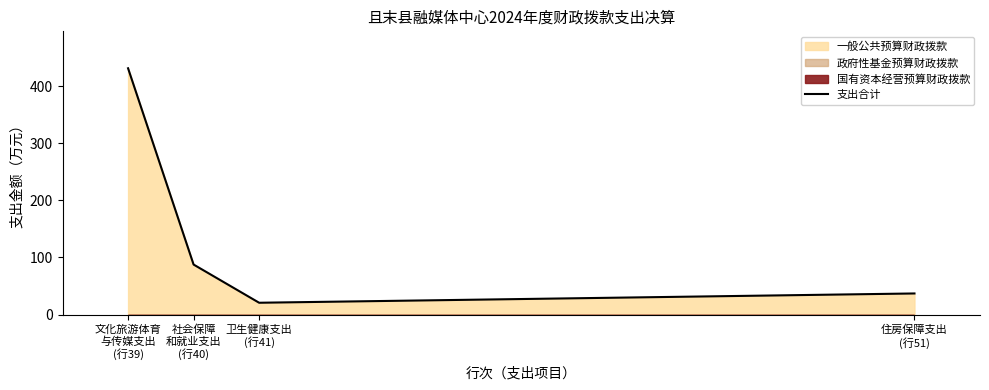

The value at 卫生健康支出
(行41) is 37.3. True or false?

False